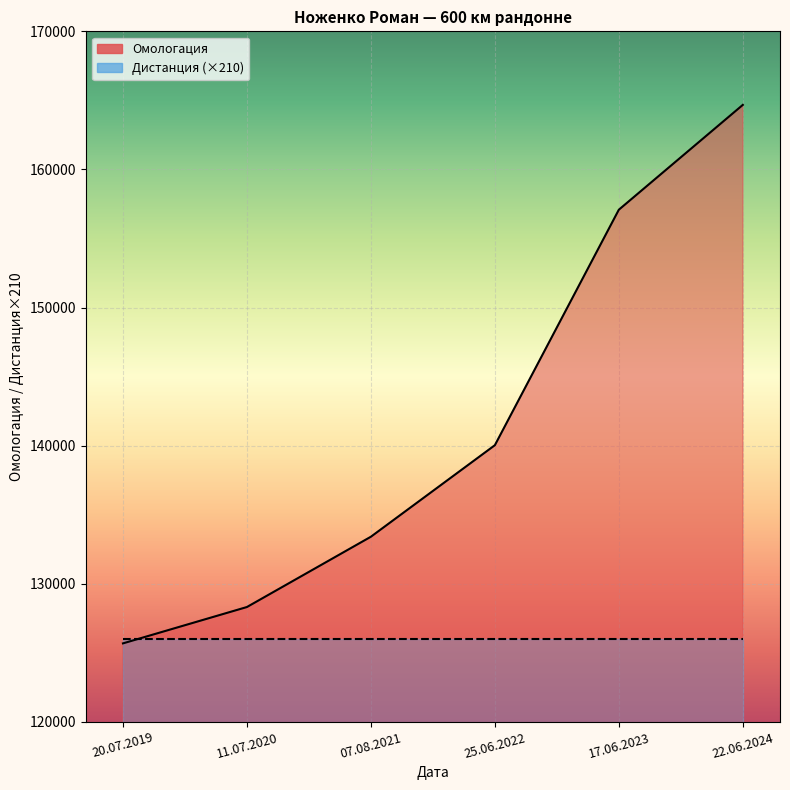

What is the change in value from 20.07.2019 to 07.08.2021?

+7722